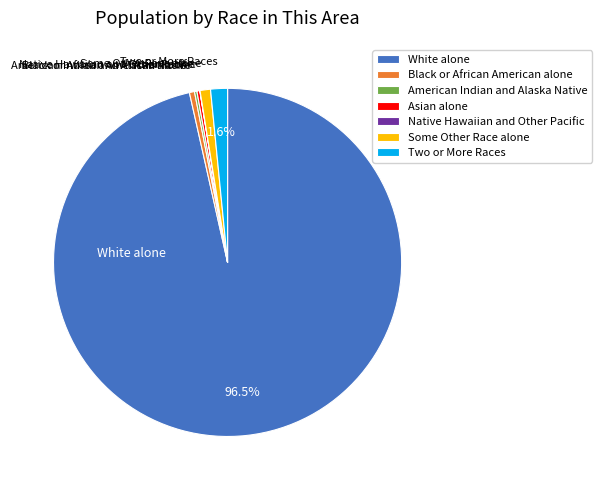

Which category has the biggest portion of the pie?

White alone